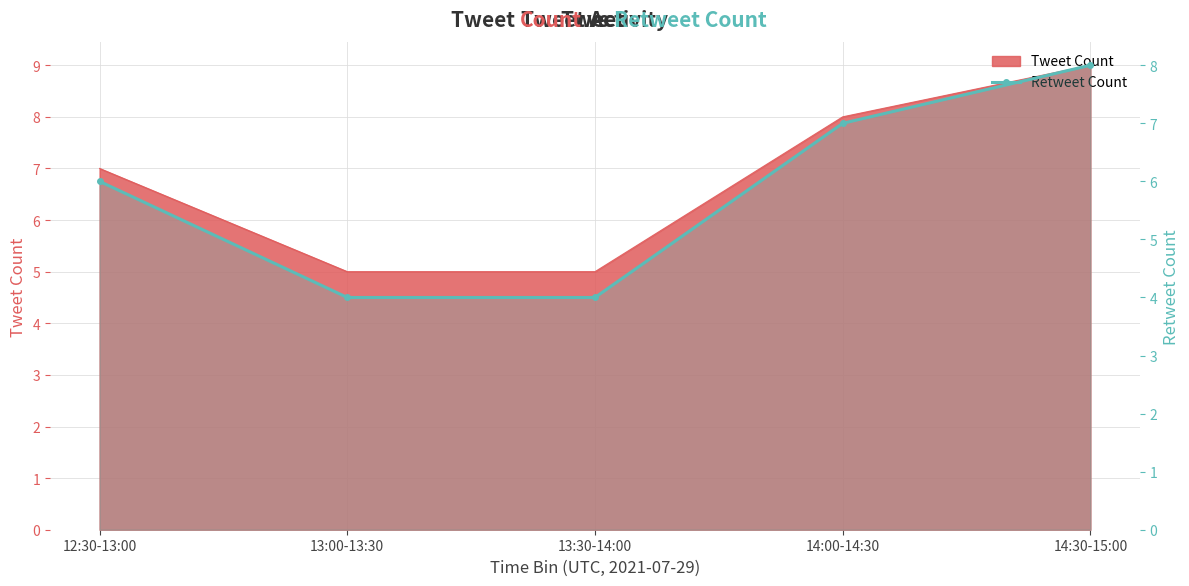

What position from the right is 14:00-14:30?

2